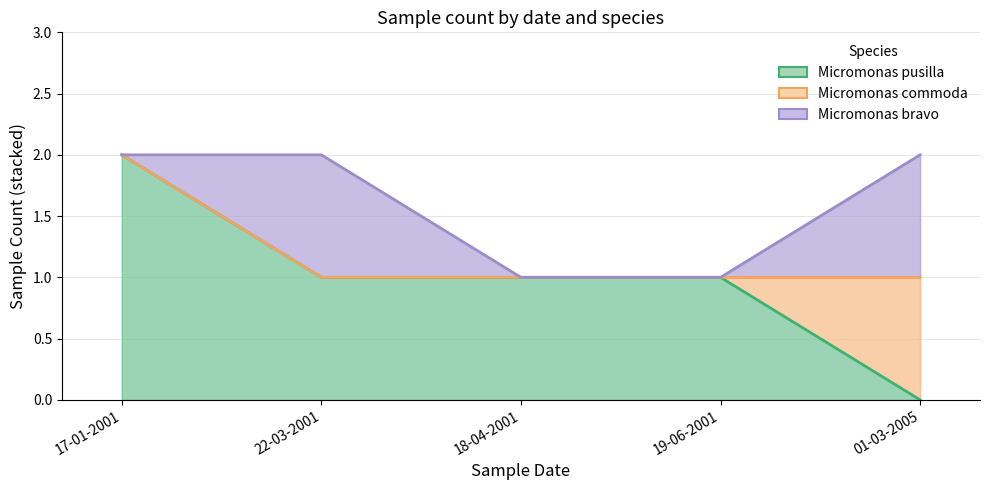

The Micromonas commoda series shows 2 at 19-06-2001. True or false?

False